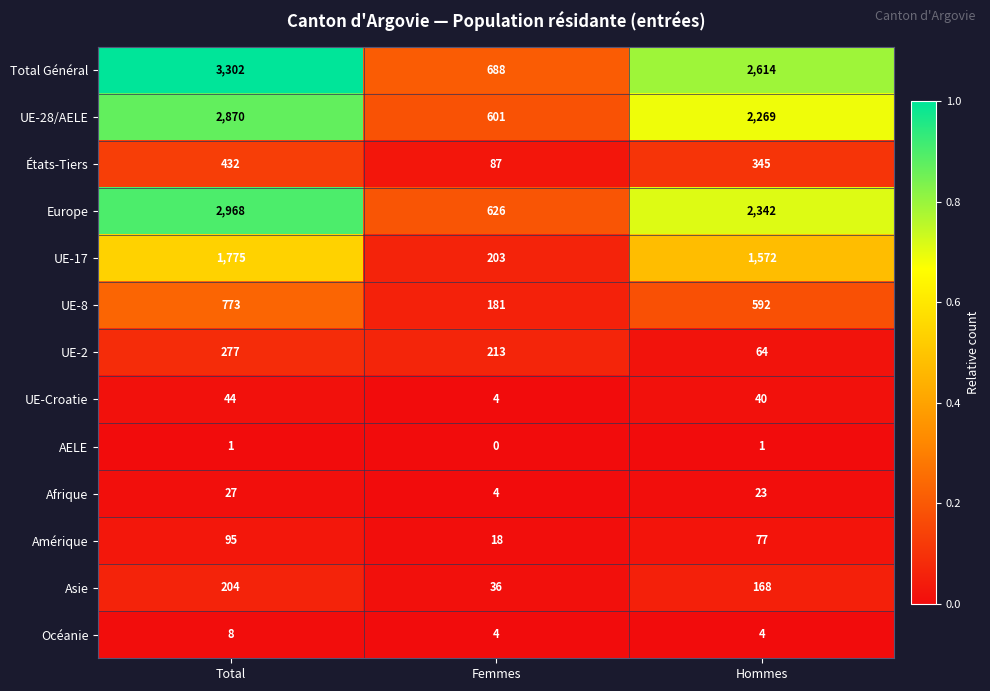

Is it true that Océanie equals 1 at Hommes?

False